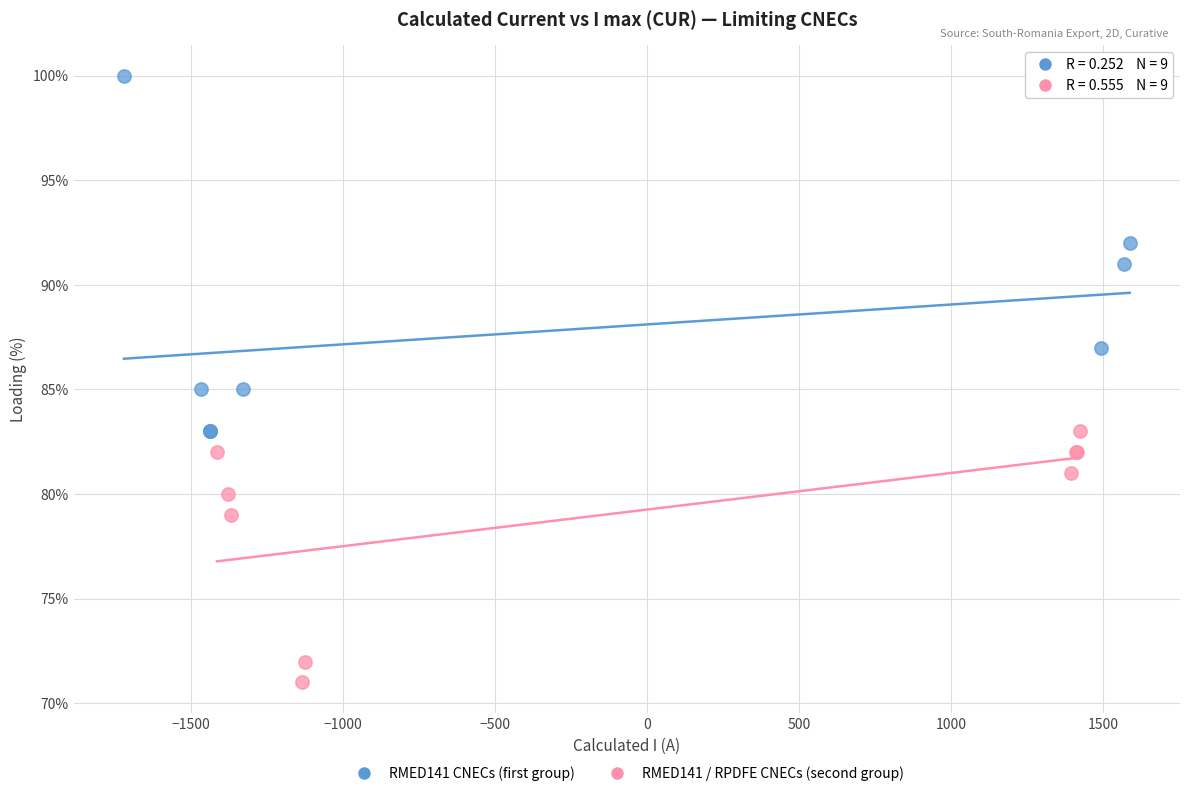

Which series reaches the minimum Y coordinate?

RMED141 / RPDFE CNECs (second group)